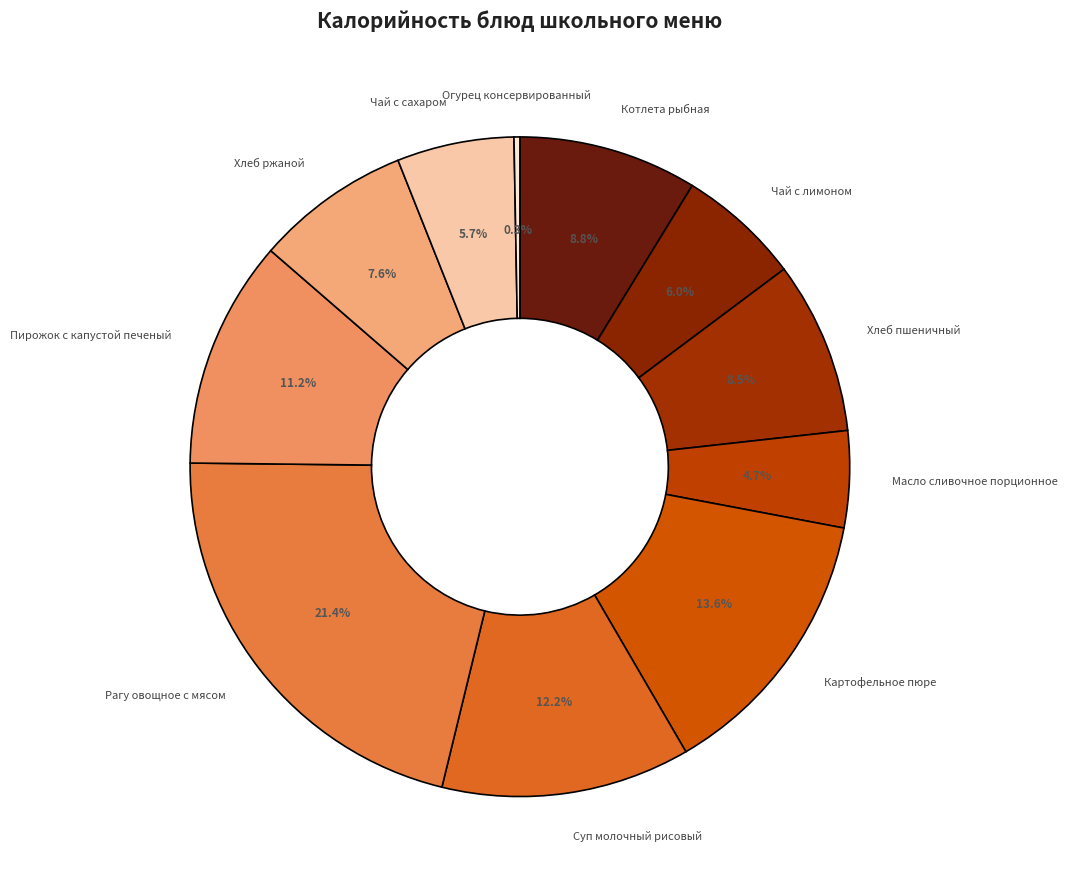

Does any single category account for the majority?

No